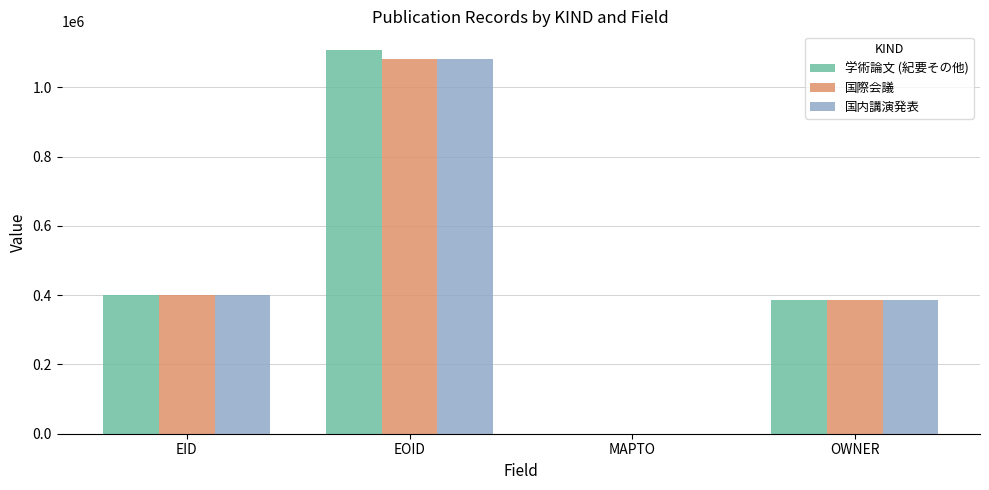

Reading left to right, what are all the values shown in this chart?

学術論文 (紀要その他): EID=399984	EOID=1106316	MAPTO=0	OWNER=384990
国際会議: EID=399988	EOID=1082309	MAPTO=0	OWNER=384990
国内講演発表: EID=399994	EOID=1081847	MAPTO=0	OWNER=384990